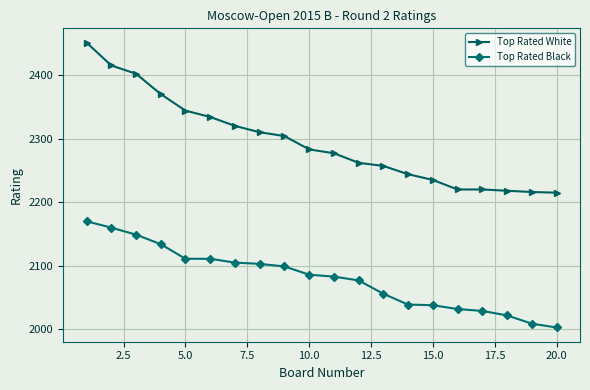

What is the lowest value of the Top Rated White series?

2215